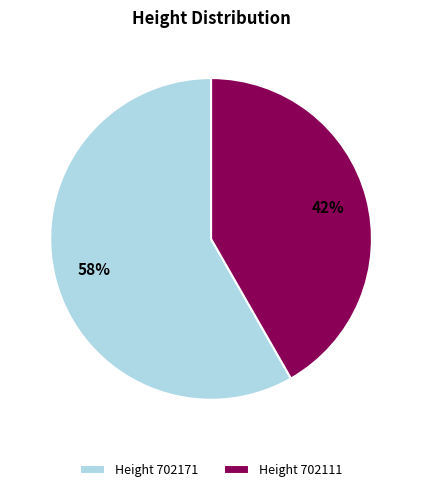

How many segments does this pie chart have?

2